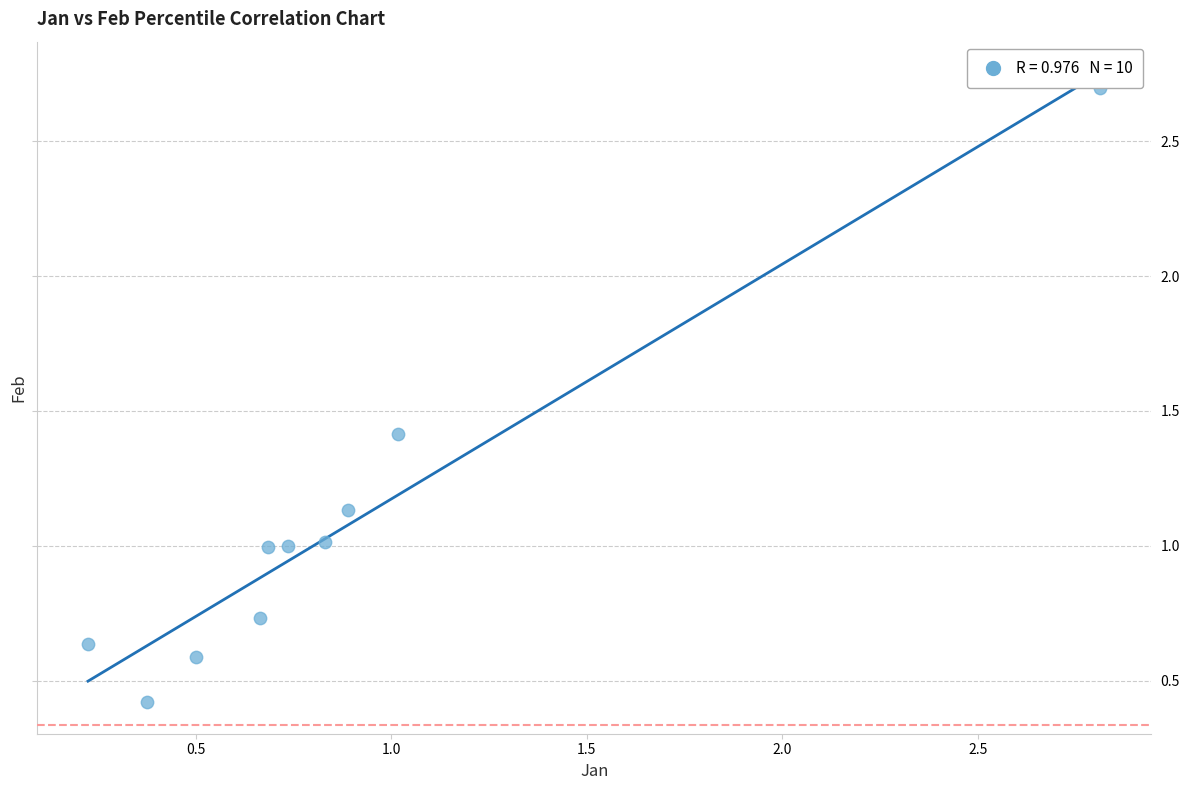

What is the range of X values (max minus min)?

2.6